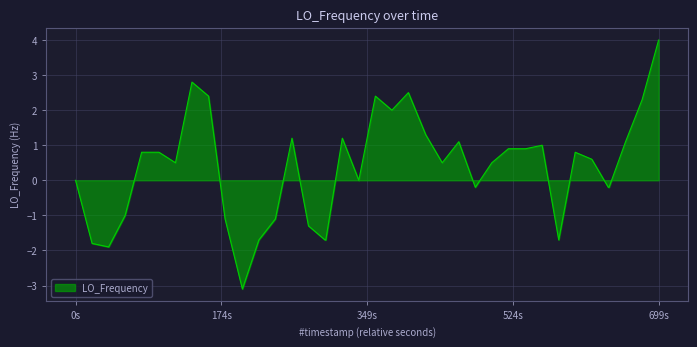

What is the greatest value displayed?

4.0